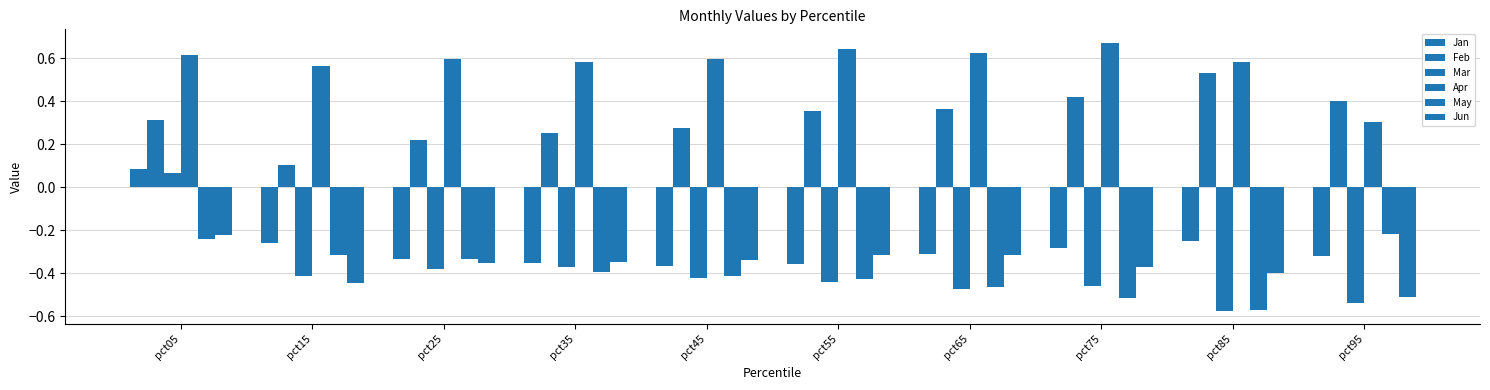

List the labels in order of Jan value, largest first.

pct05, pct85, pct15, pct75, pct65, pct95, pct25, pct35, pct55, pct45